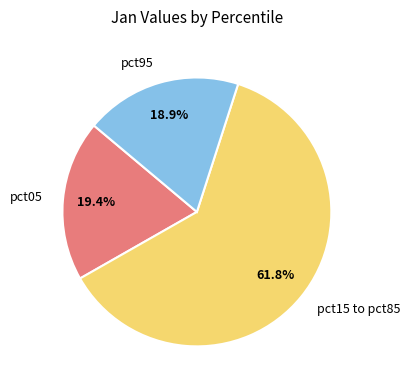

To the nearest percent, what is the difference between the largest and smallest slice percentages?

43%